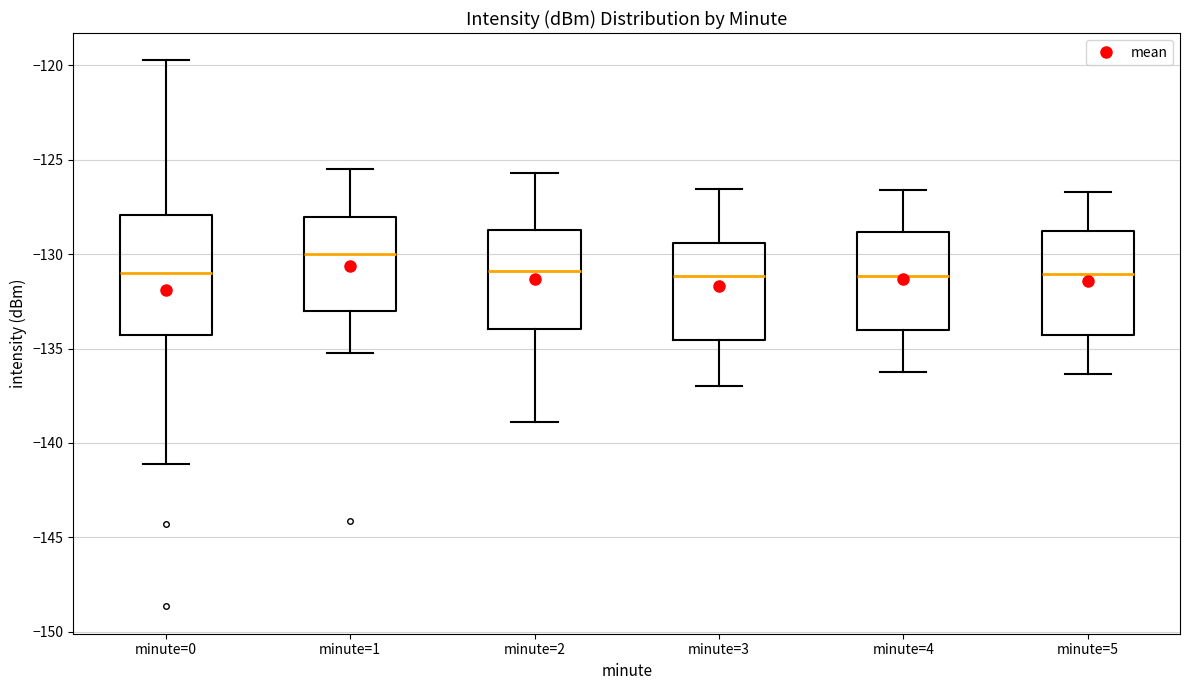

Comparing the boxes themselves (not the whiskers), which one is the tallest?

minute=0